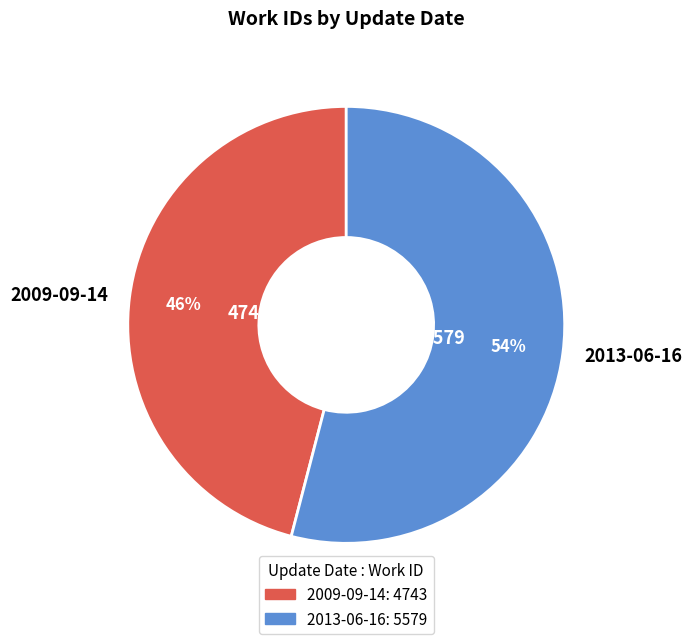

How many slices are in this pie chart?

2